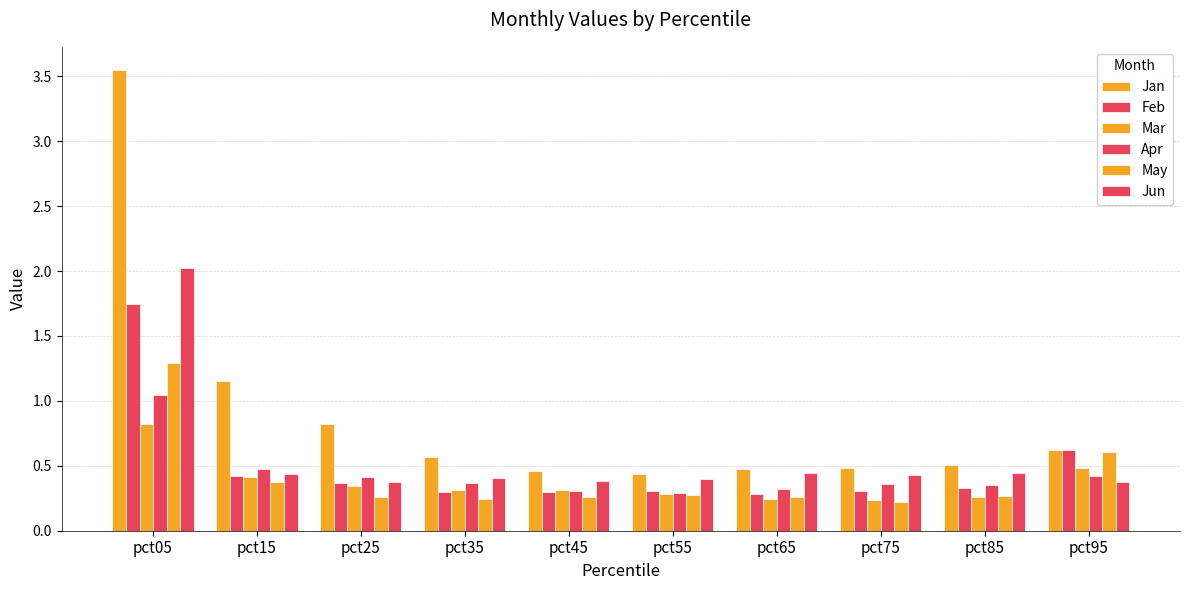

At how many categories does at least one series exceed 1?

2